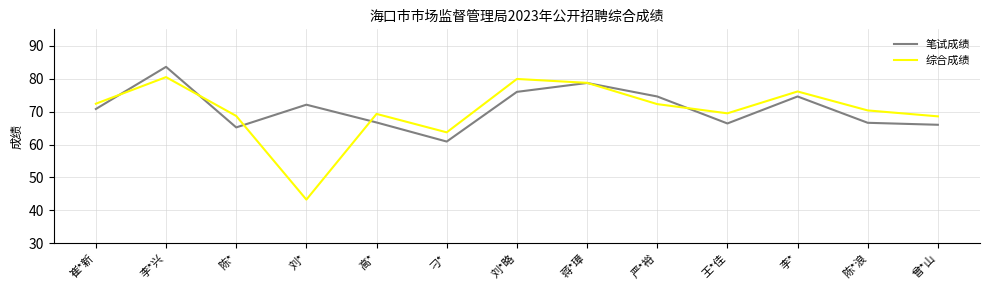

Is it true that 笔试成绩 equals 66.0 at 曾*山?

True